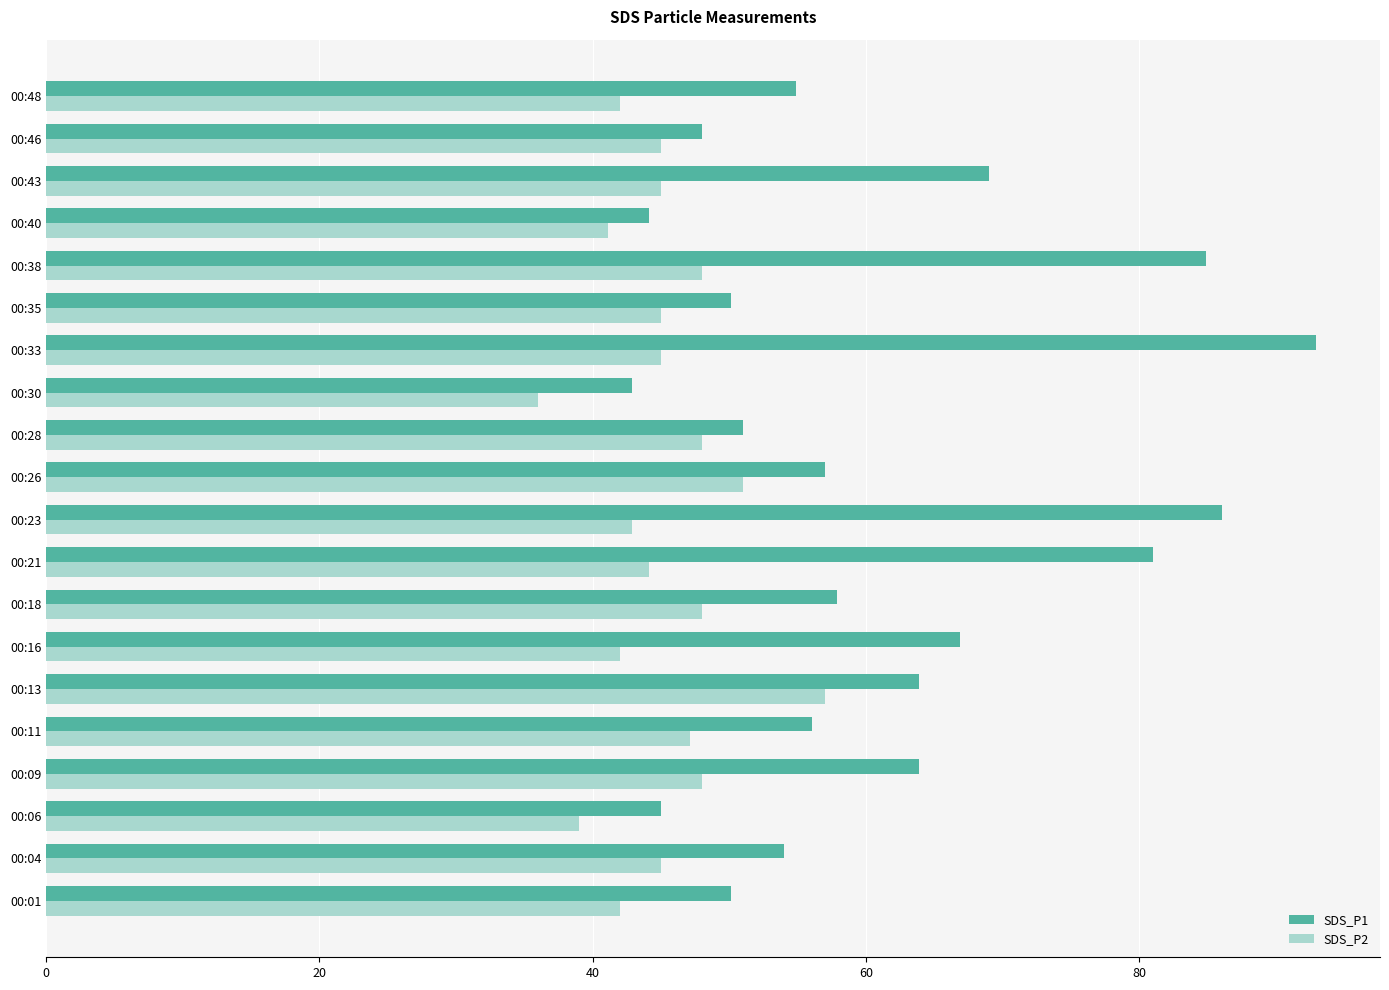

What is the difference between the highest and lowest values at 00:43?

24.0